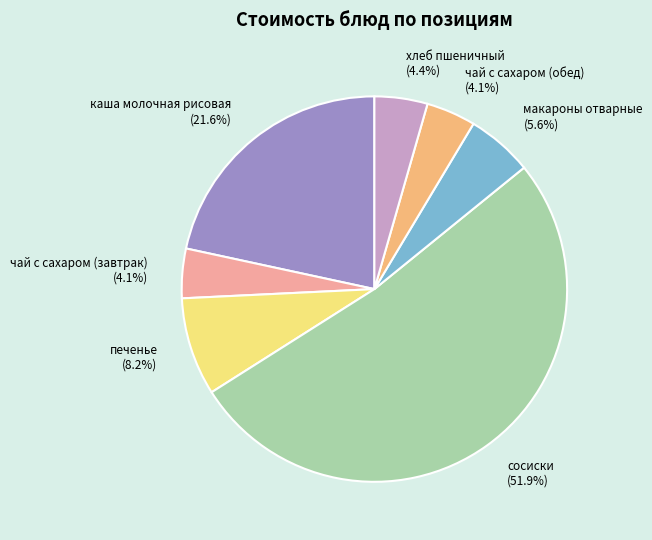

To the nearest percent, what is the combined percentage of сосиски and хлеб пшеничный?

56%